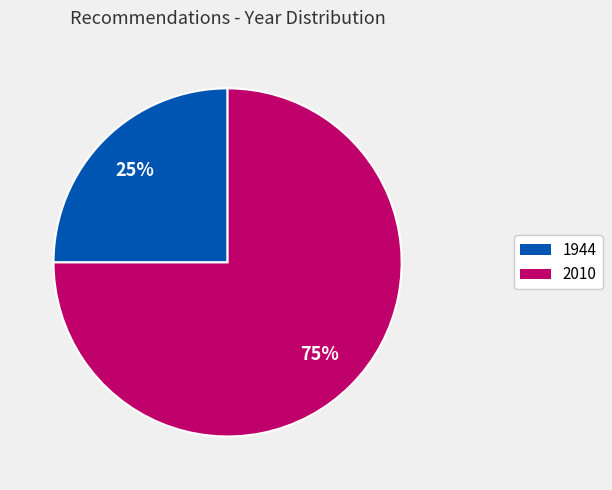

How many segments does this pie chart have?

2